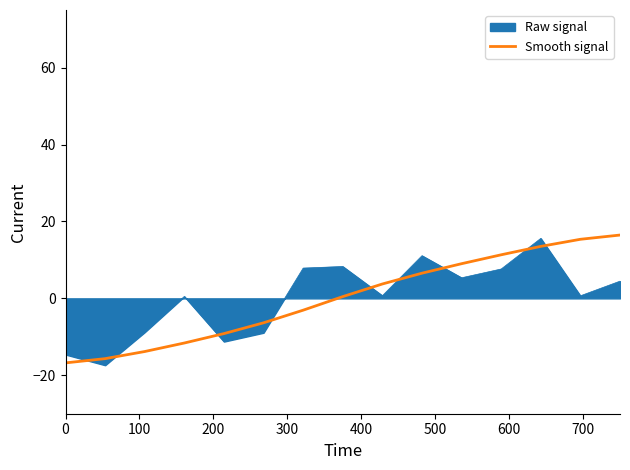

Which series ends up on top after the final intersection of Smooth signal and Raw signal?

Smooth signal